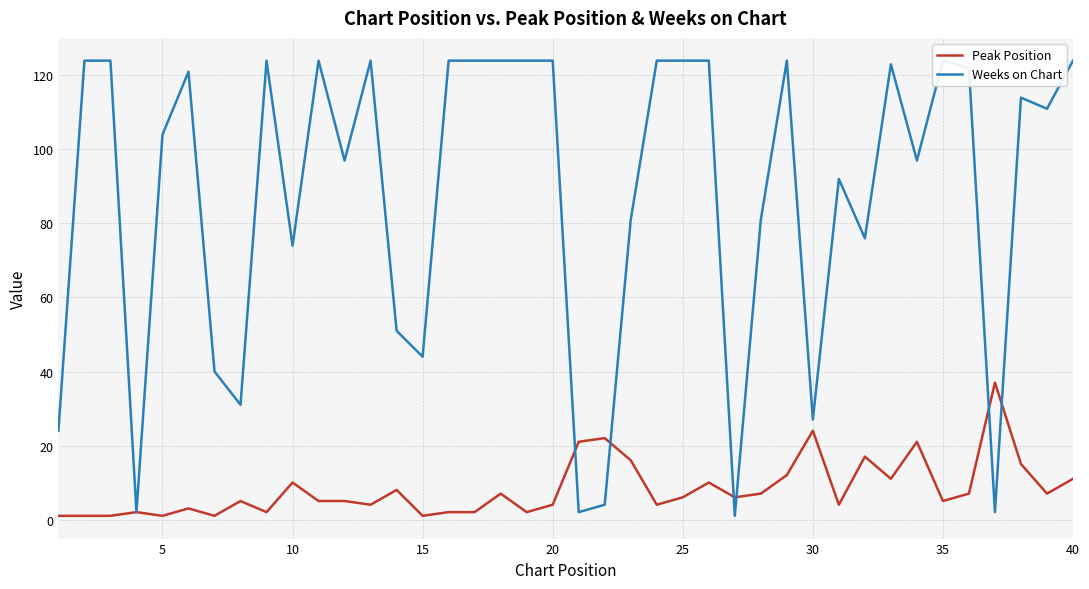

What is the smallest value displayed?

1